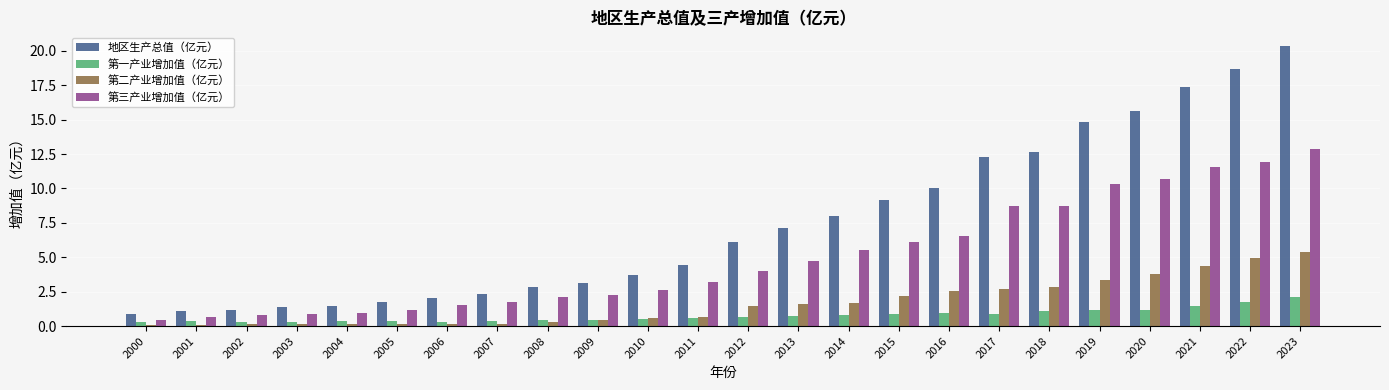

What is the approximate value of 第三产业增加值（亿元） at 2019?

10.3